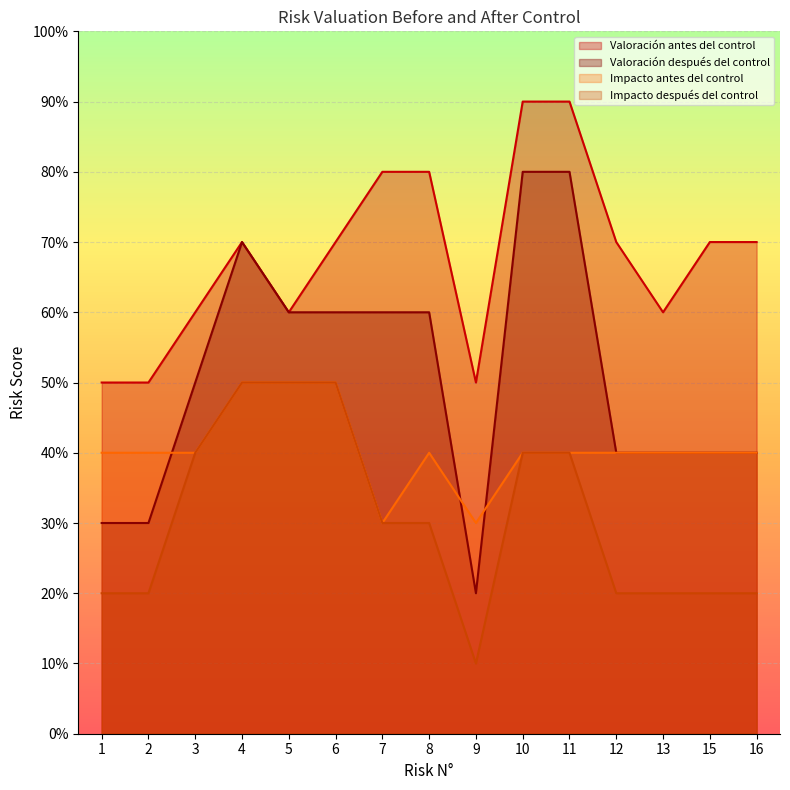

Reading left to right, what are all the values shown in this chart?

Valoración después del control: 1=3	2=3	3=5	4=7	5=6	6=6	7=6	8=6	9=2	10=8	11=8	12=4	13=4	15=4	16=4
Valoración antes del control: 1=5	2=5	3=6	4=7	5=6	6=7	7=8	8=8	9=5	10=9	11=9	12=7	13=6	15=7	16=7
Impacto después del control: 1=2	2=2	3=4	4=5	5=5	6=5	7=3	8=3	9=1	10=4	11=4	12=2	13=2	15=2	16=2
Impacto antes del control: 1=4	2=4	3=4	4=5	5=5	6=5	7=3	8=4	9=3	10=4	11=4	12=4	13=4	15=4	16=4